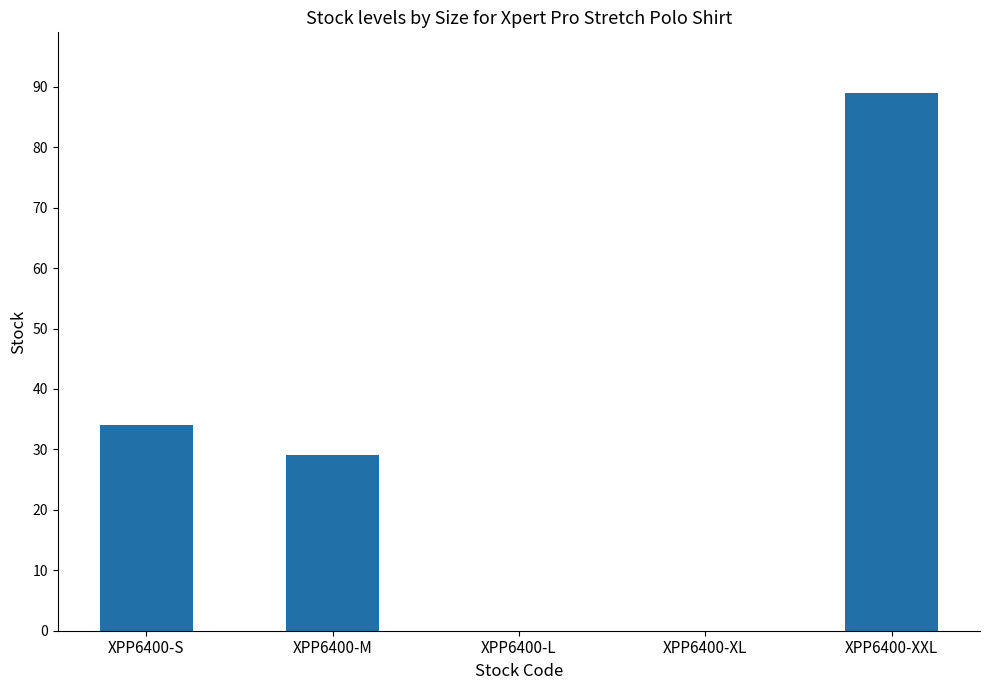

What is the sum of the values at XPP6400-XXL and XPP6400-S?

123